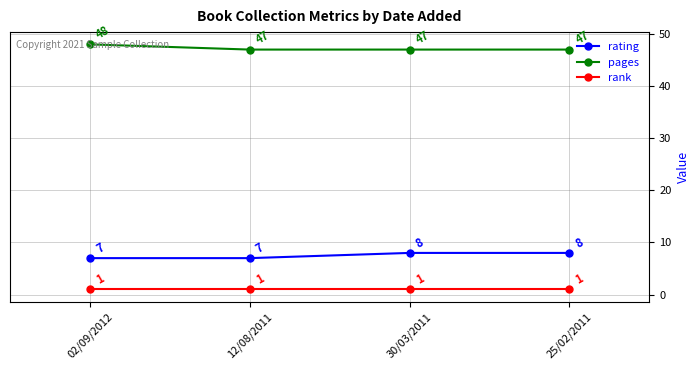

True or false: pages has more than 0 points higher than both neighbors.

False